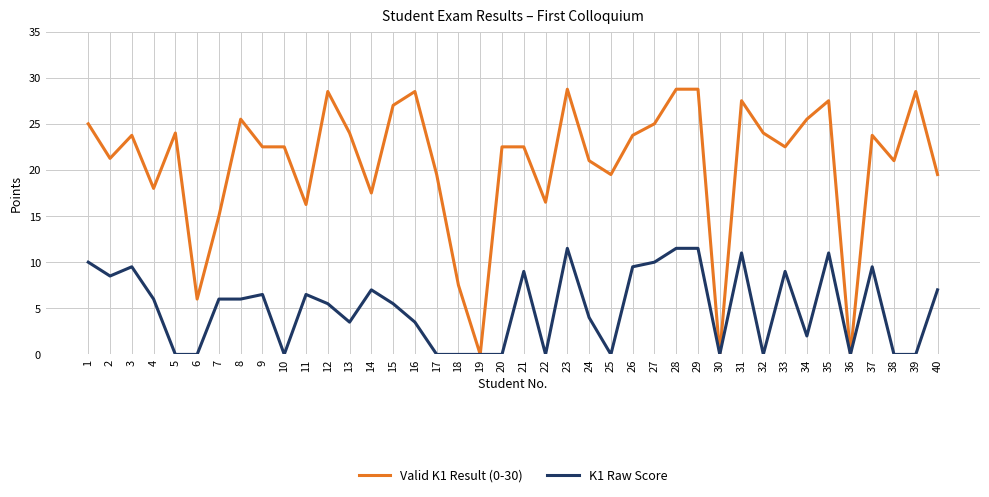

Which series has the largest range (max minus min)?

Valid K1 Result (0-30)